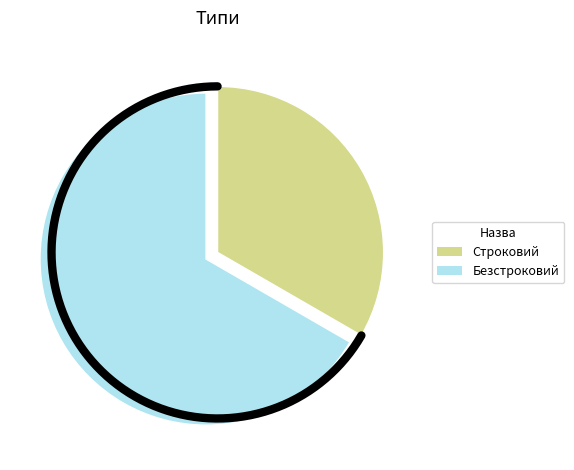

What percentage is the Безстроковий slice, to the nearest percent?

67%